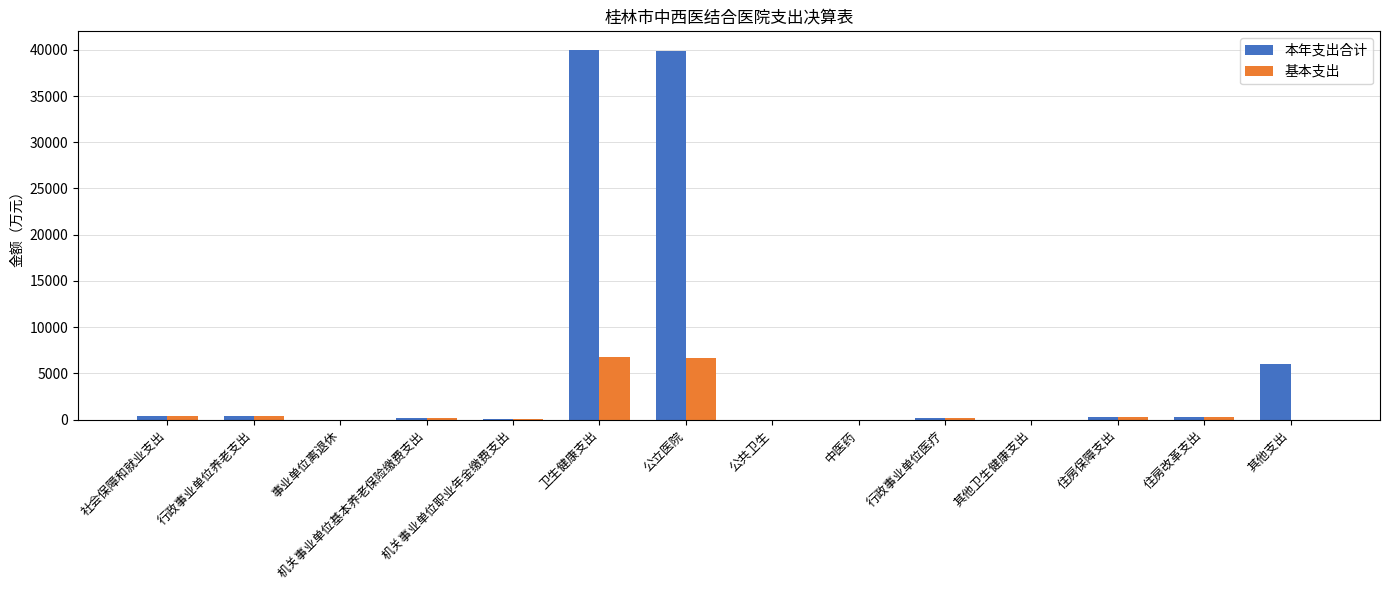

What is the sum of all 本年支出合计 values?

87533.2